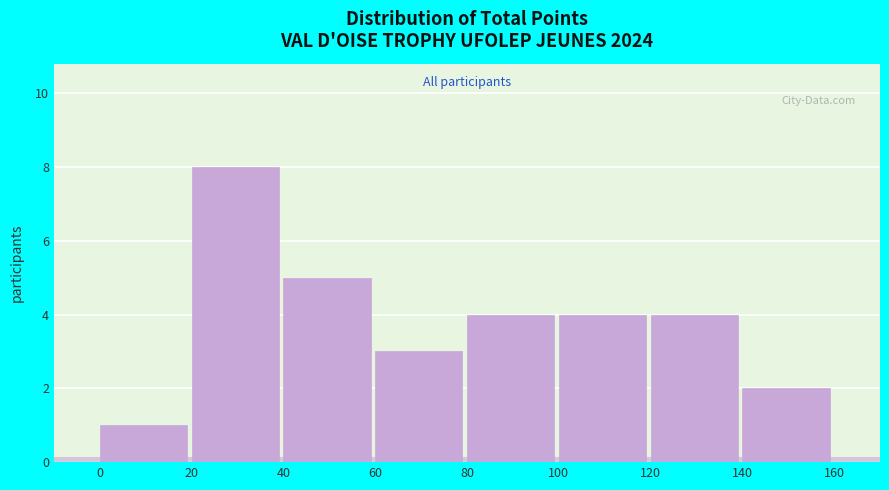

How tall is the bar that spans 40 to 60 on the x-axis? The values are not printed on the chart, so give them approximately, as read against the axis.

5